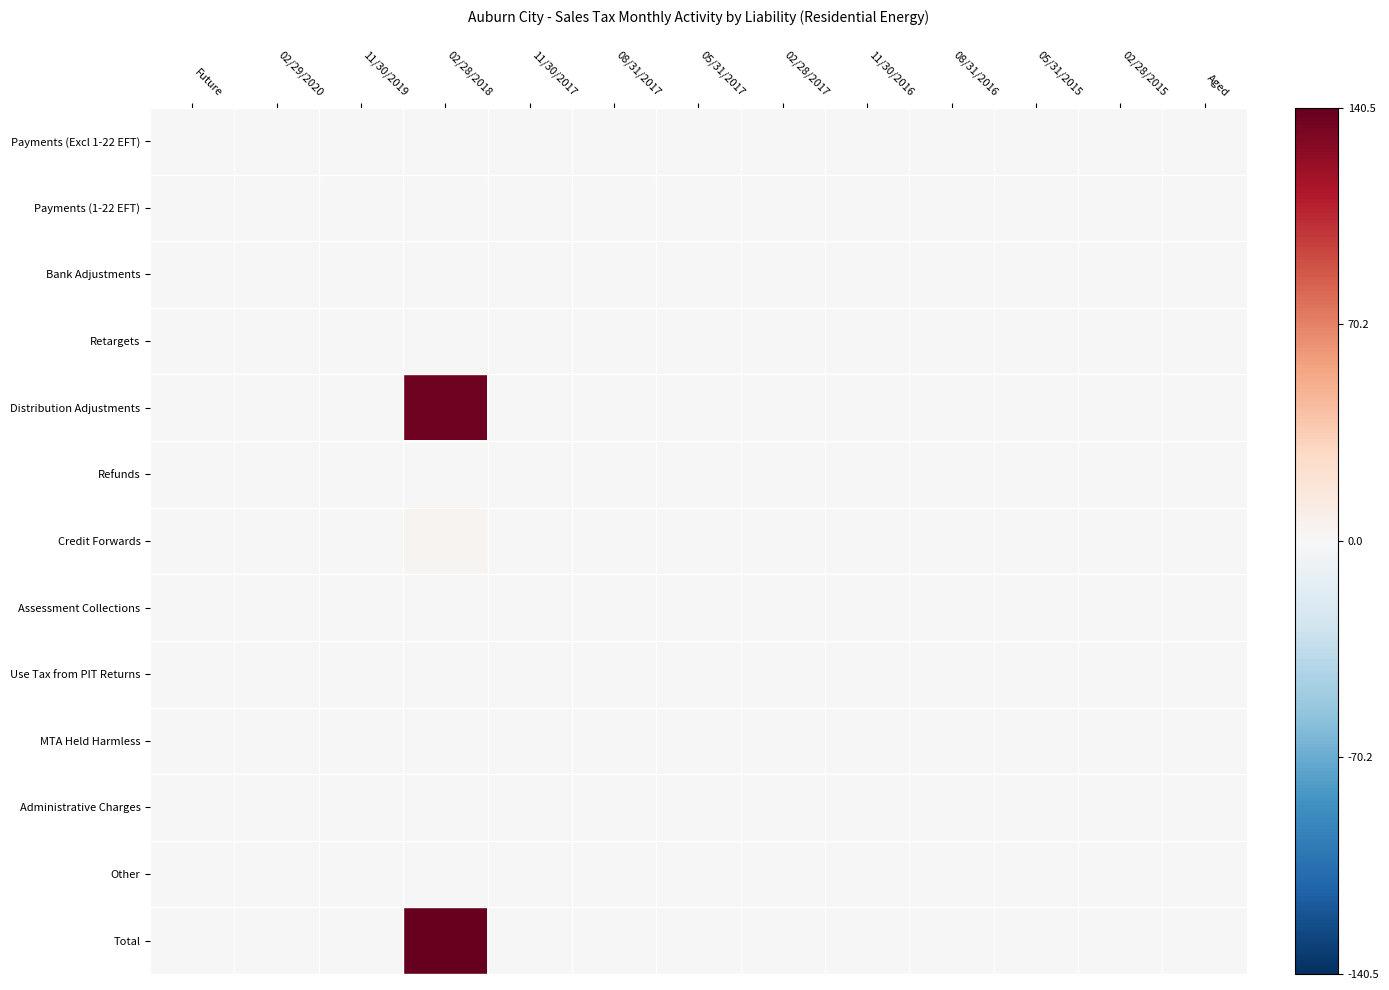

Which has a higher value, 02/28/2017 or 08/31/2016?

02/28/2017